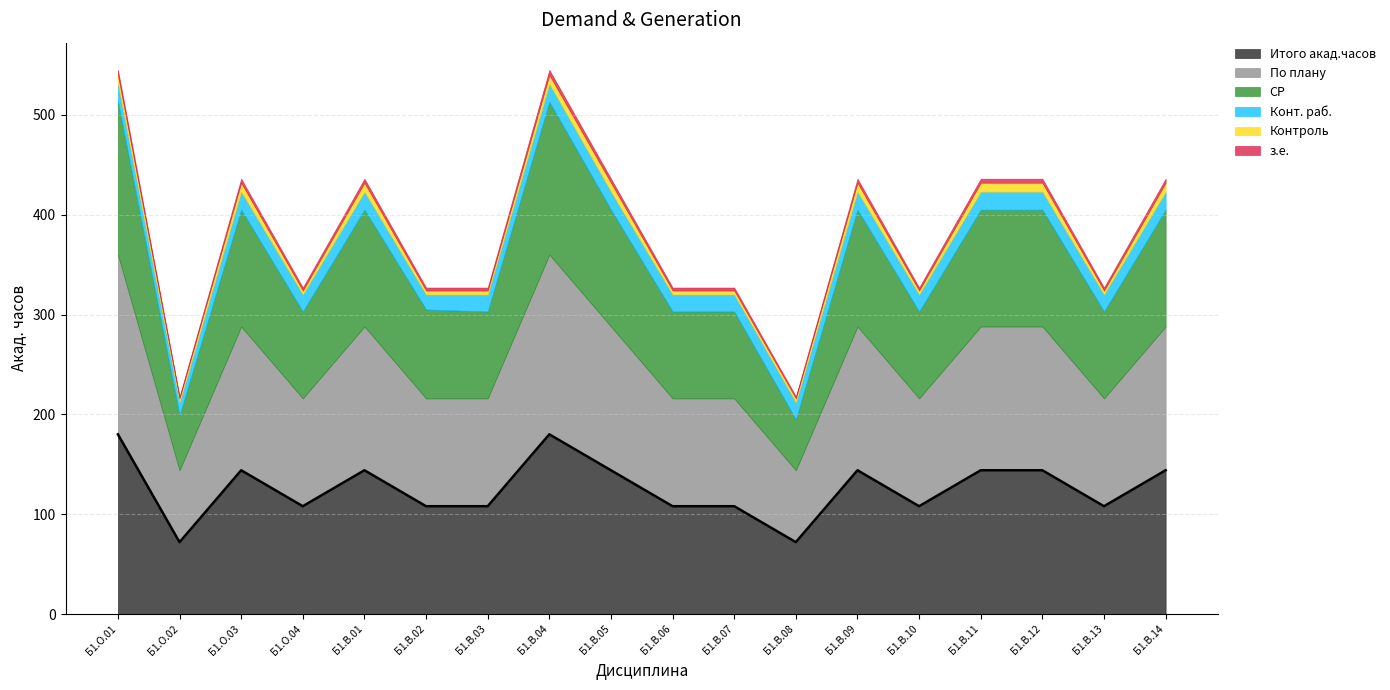

Count the number of data series in this chart.

6